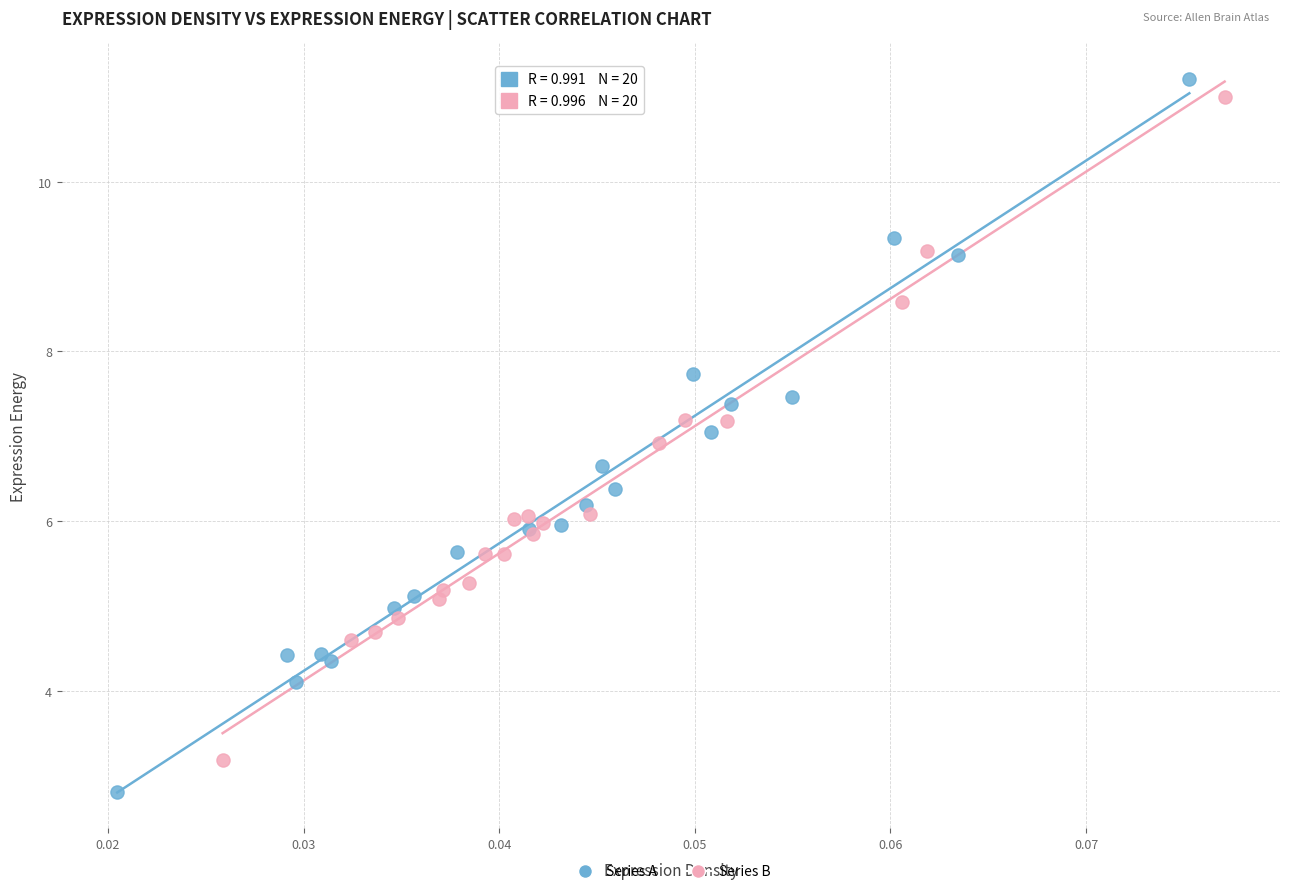

Which series reaches the minimum Y coordinate?

Series A